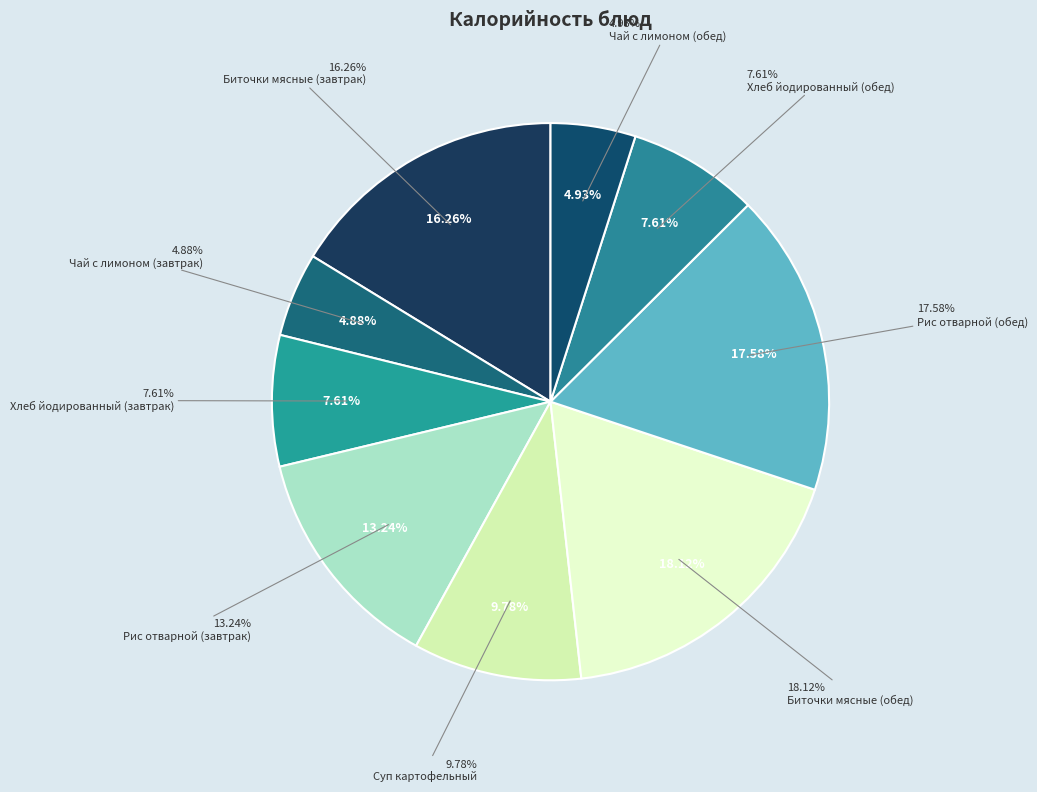

To the nearest percent, what is the combined percentage of Суп картофельный and Чай с лимоном (завтрак)?

15%